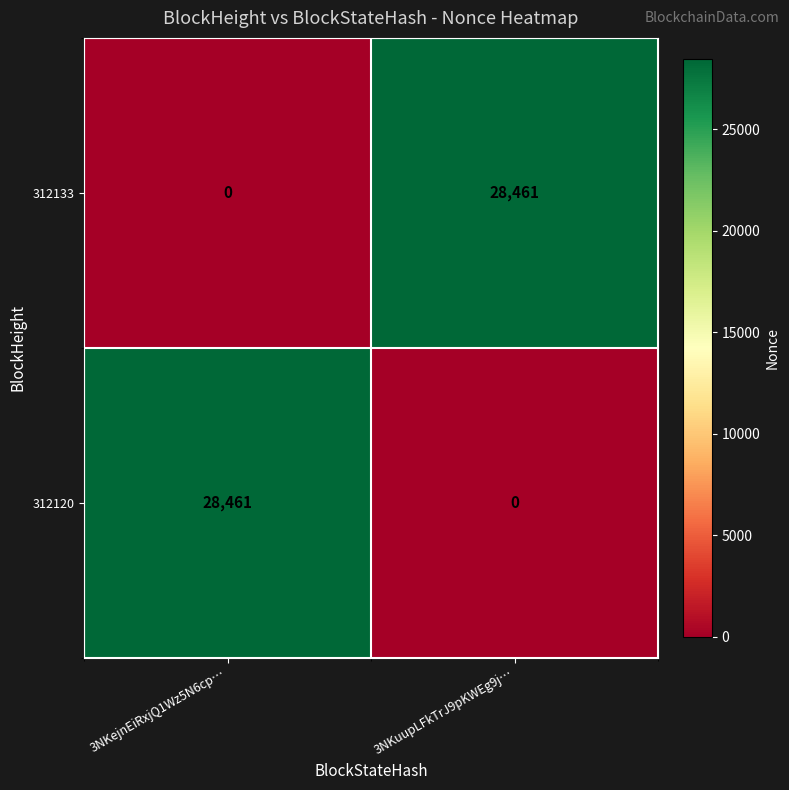

What is the total value across all series at 3NKejnEiRxjQ1Wz5N6cp…?

28461